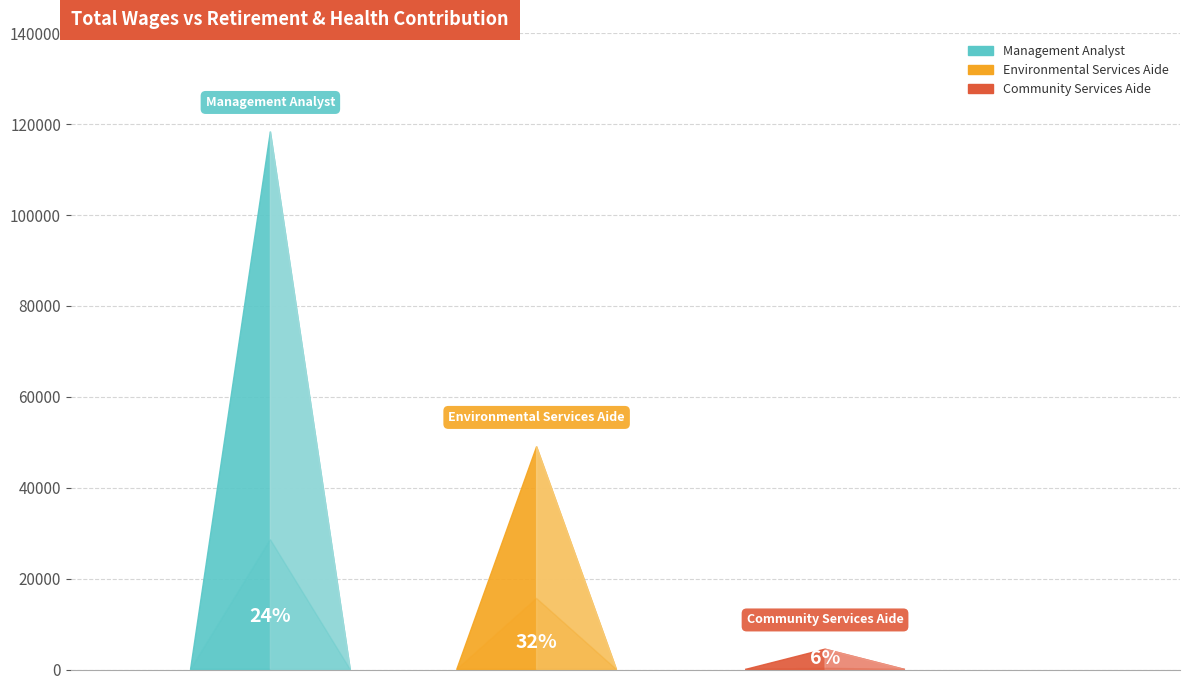

Reading left to right, transcribe all the data shown in this chart.

28595	15644	277